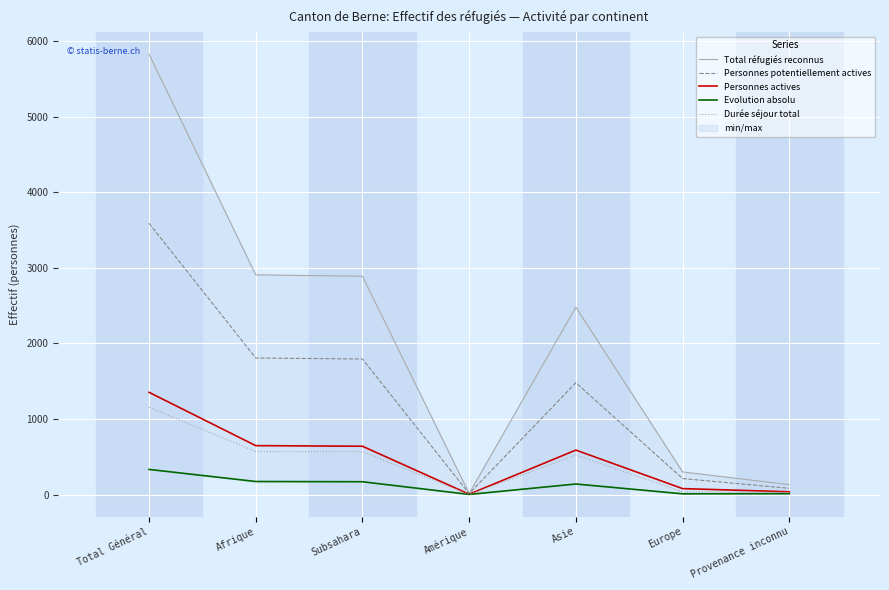

How many data points in Evolution absolu are above 139?

3